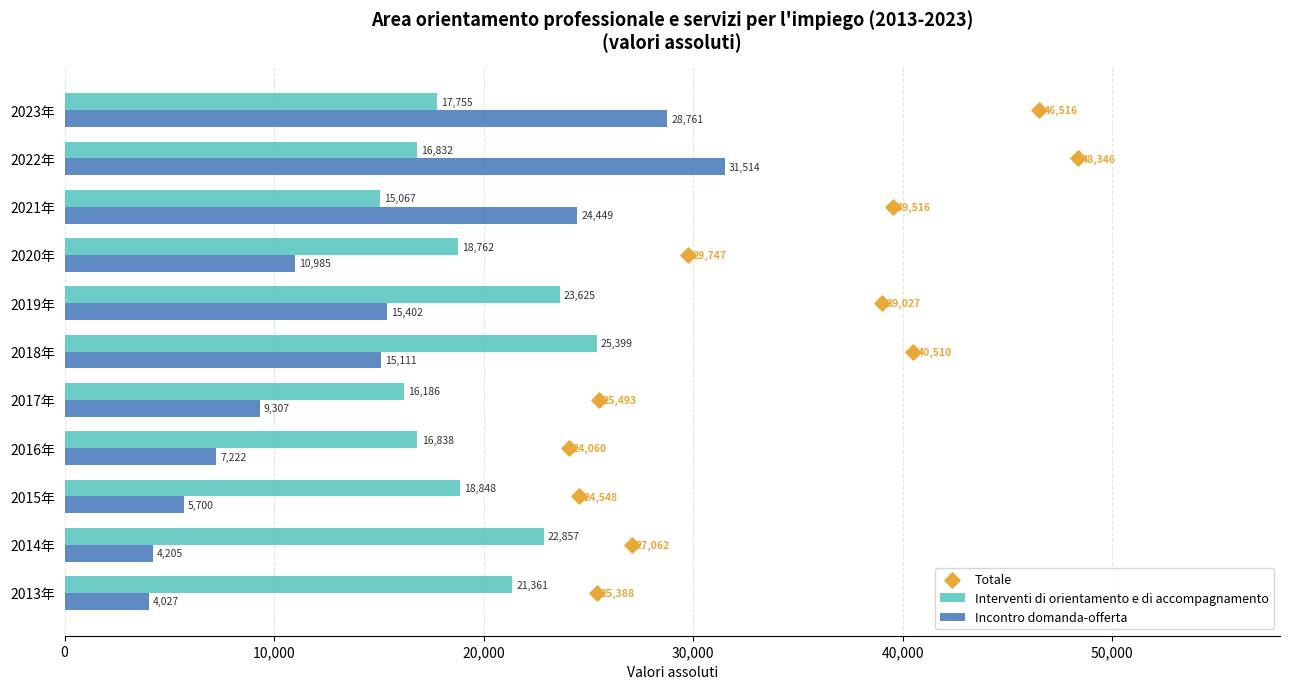

Is the value of Interventi di orientamento e di accompagnamento at 2020年 greater than the value of Incontro domanda-offerta at 2018年?

Yes